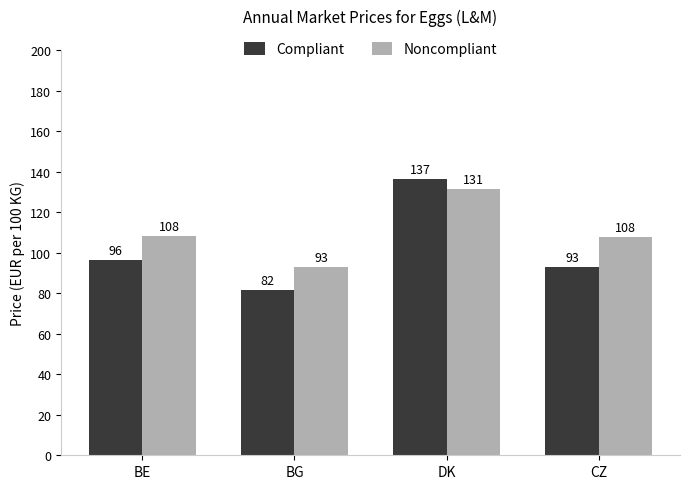

Which category has the highest value across all series?

DK